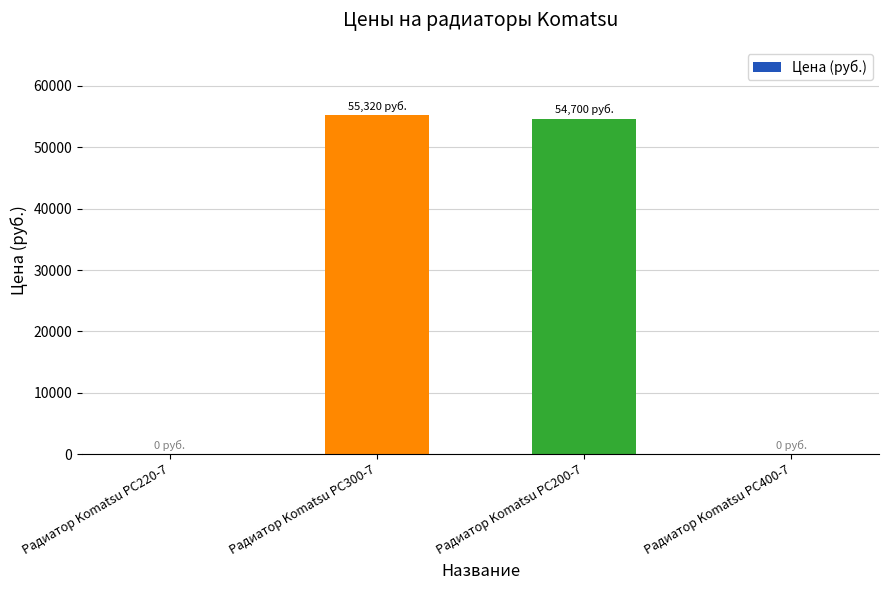

Are the bars grouped side by side (vs. stacked)?

No